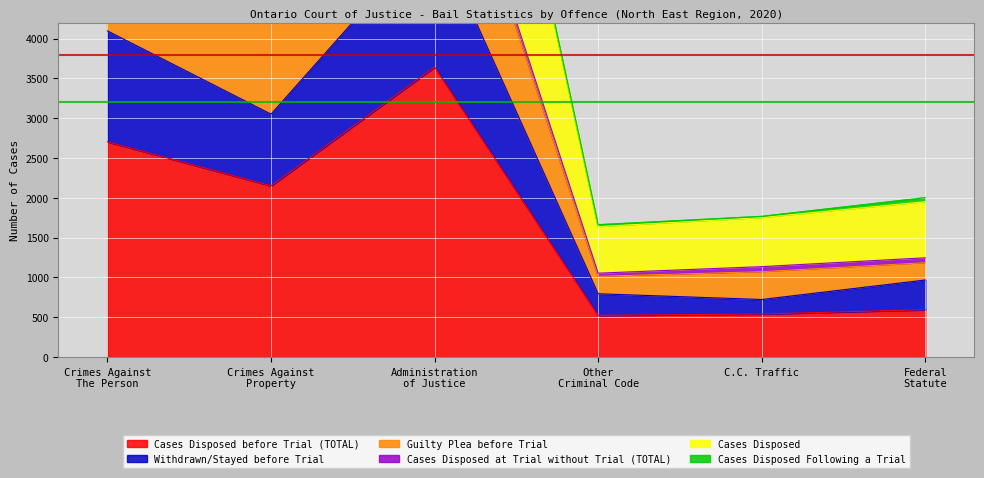

Is the value of Withdrawn/Stayed before Trial at Administration
of Justice greater than the value of Cases Disposed before Trial (TOTAL) at Administration
of Justice?

Yes